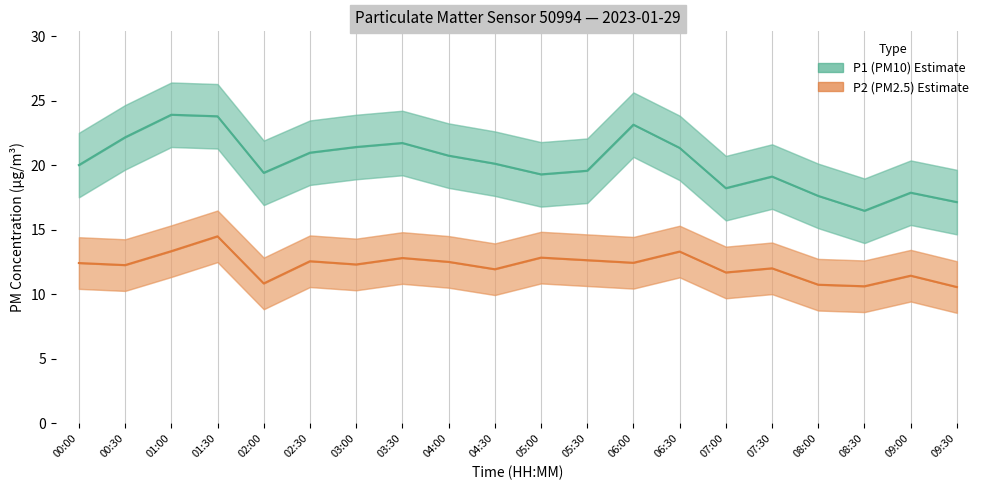

At which category does the chart reach its minimum across all series?

09:30